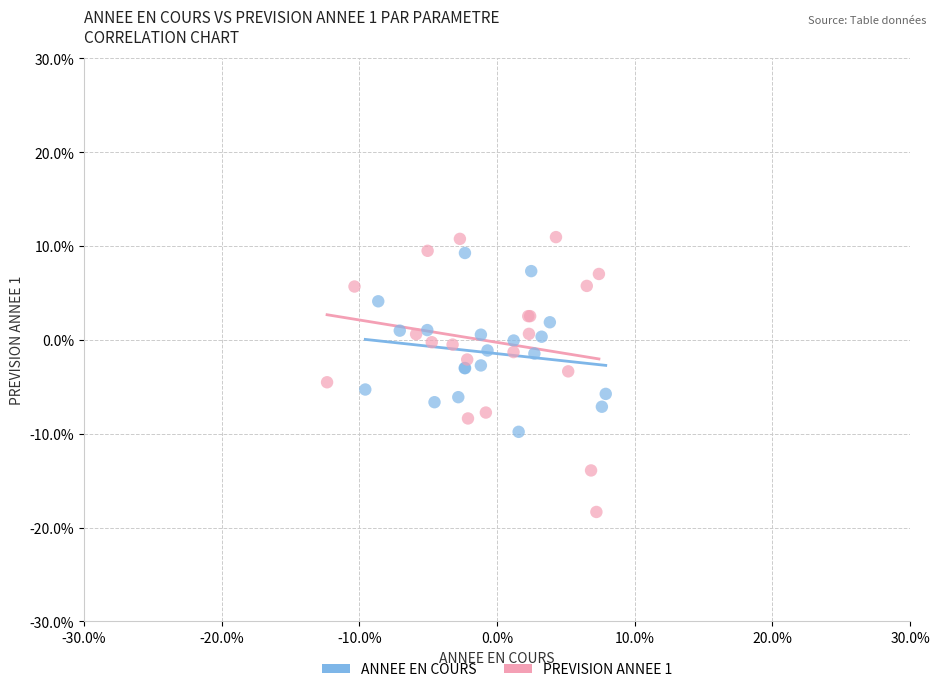

What are all the series names shown in the legend?

ANNEE EN COURS, PREVISION ANNEE 1